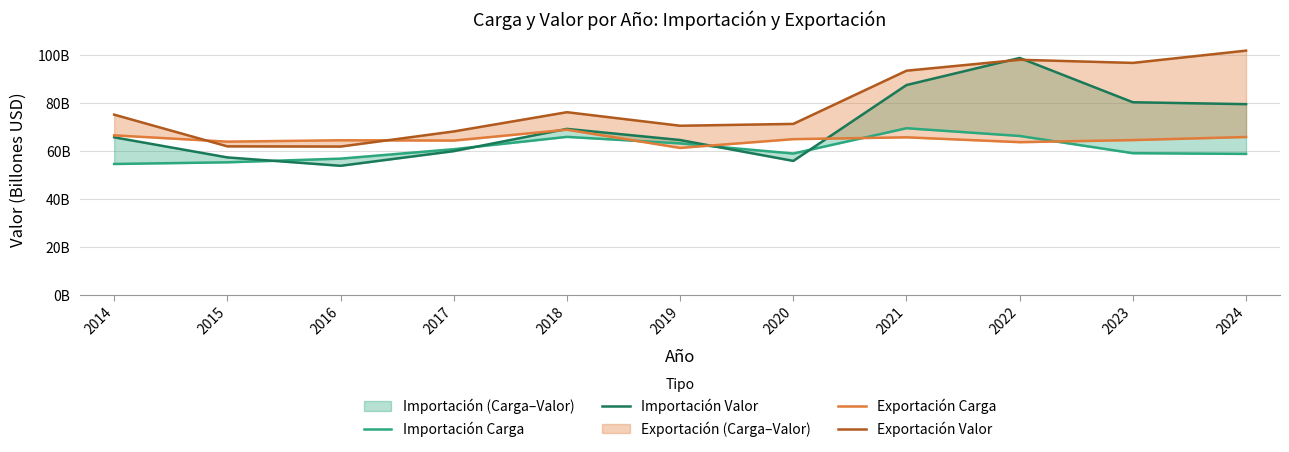

The value of Exportación Carga at 2022 is 86.0. True or false?

False